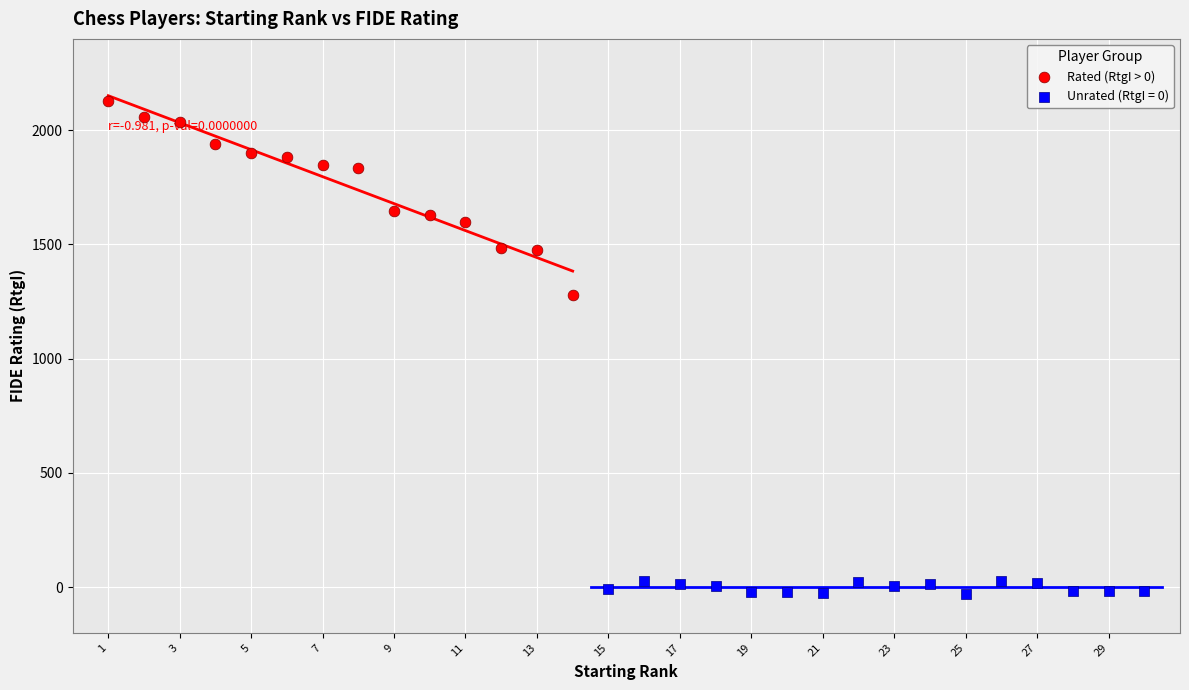

Which series reaches the maximum Y coordinate?

Rated (RtgI > 0)